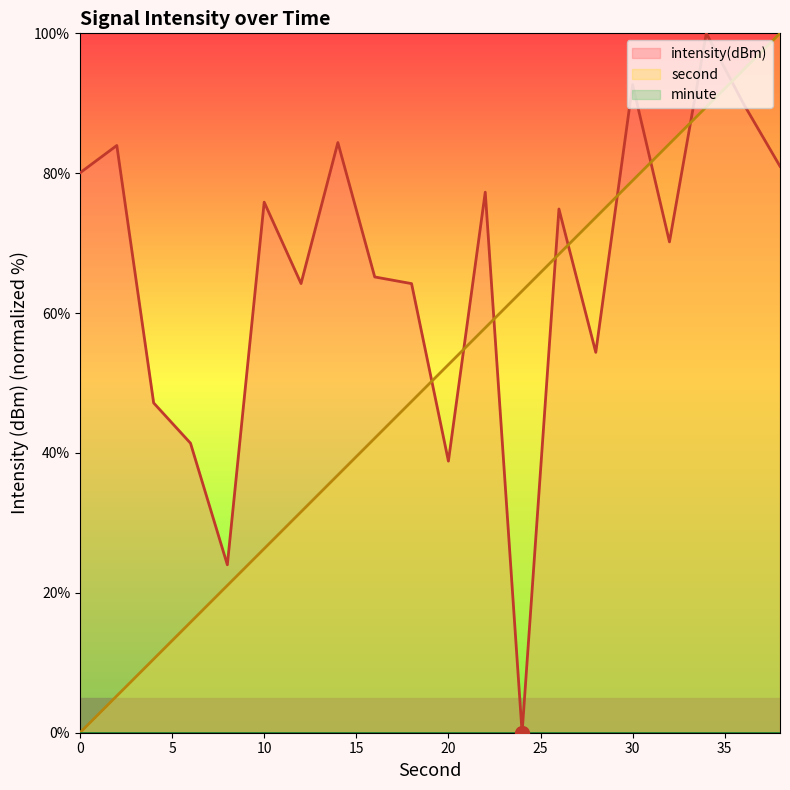

What is the total value across all series at 32?

154.4